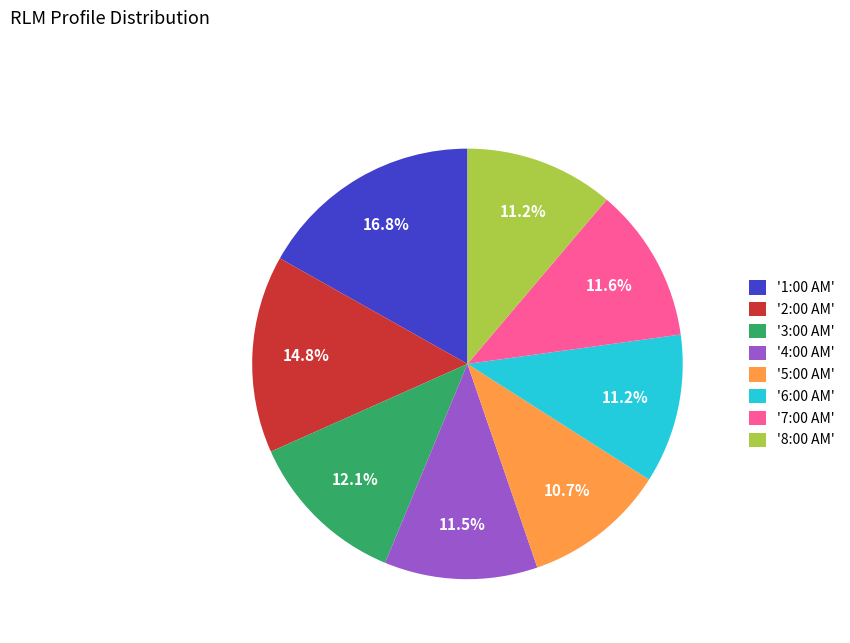

Which has a higher value, '4:00 AM' or '1:00 AM'?

'1:00 AM'